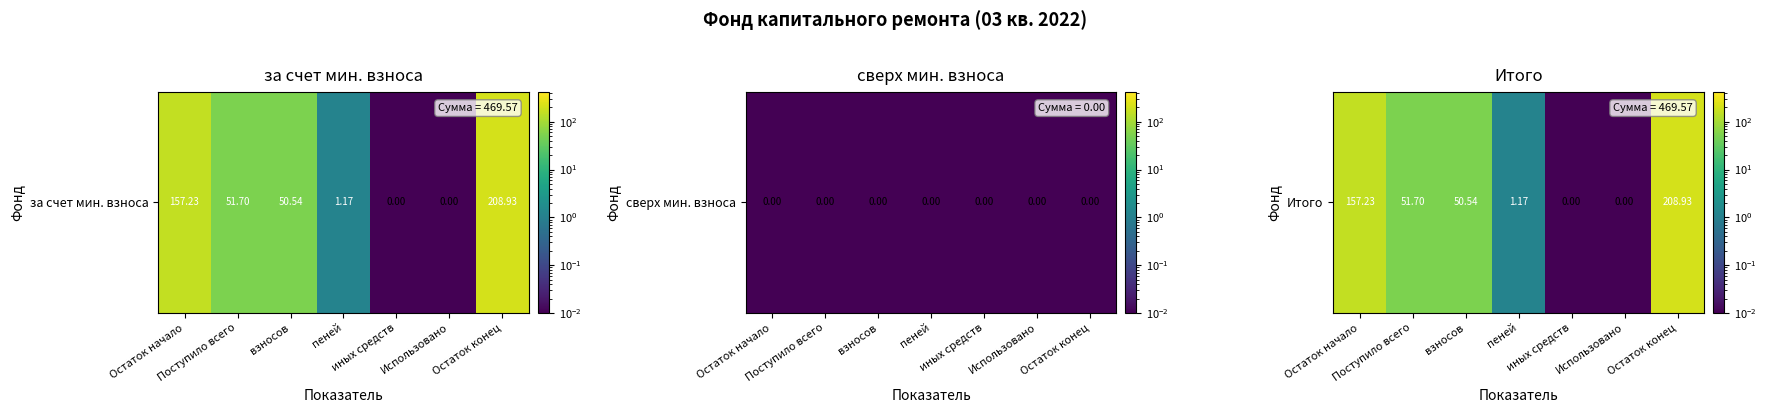

What is the sum of all values?

469.6